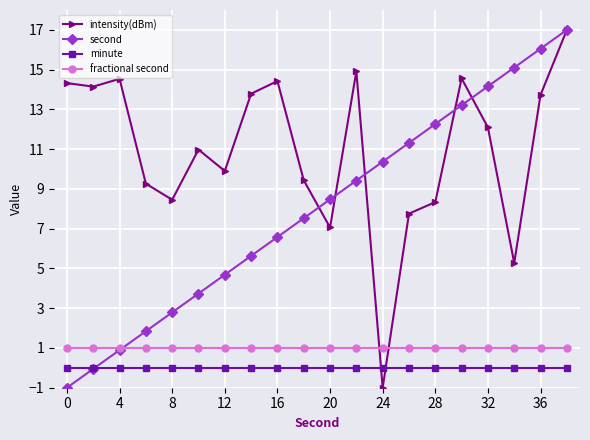

What is the greatest value displayed?

17.0